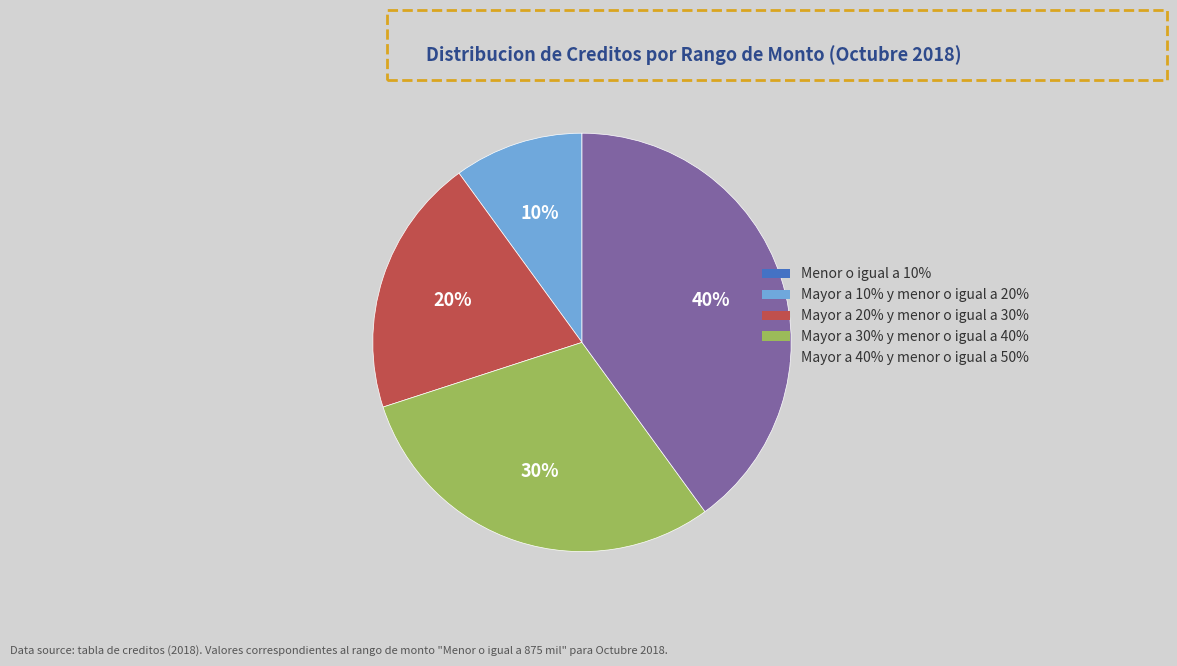

To the nearest percent, what is the combined percentage of Mayor a 20% y menor o igual a 30% and Mayor a 30% y menor o igual a 40%?

50%